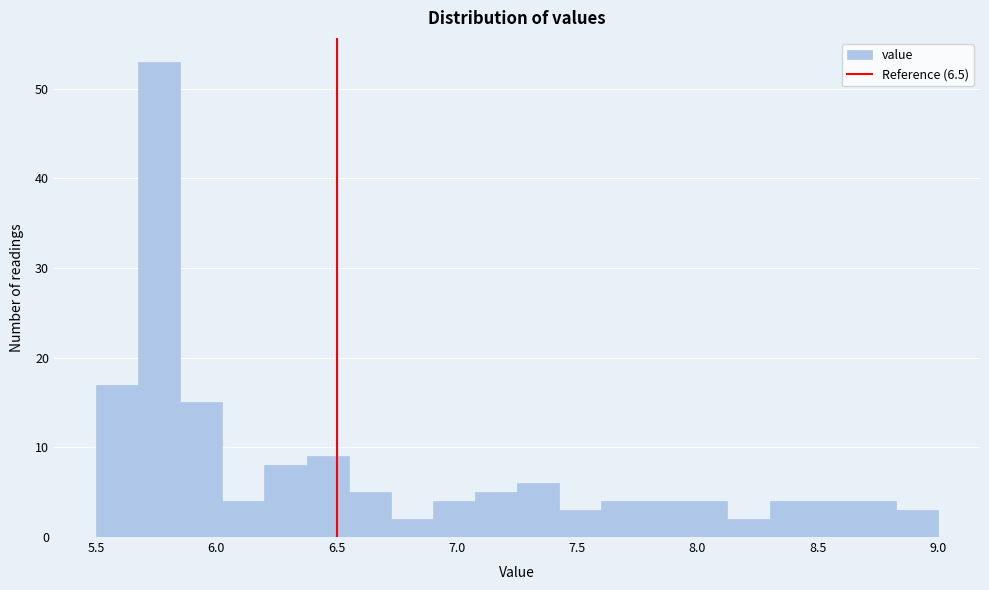

Around what value on the x-axis is the tallest bar? Give the approximate position of its centre, as read against the axis.

5.75